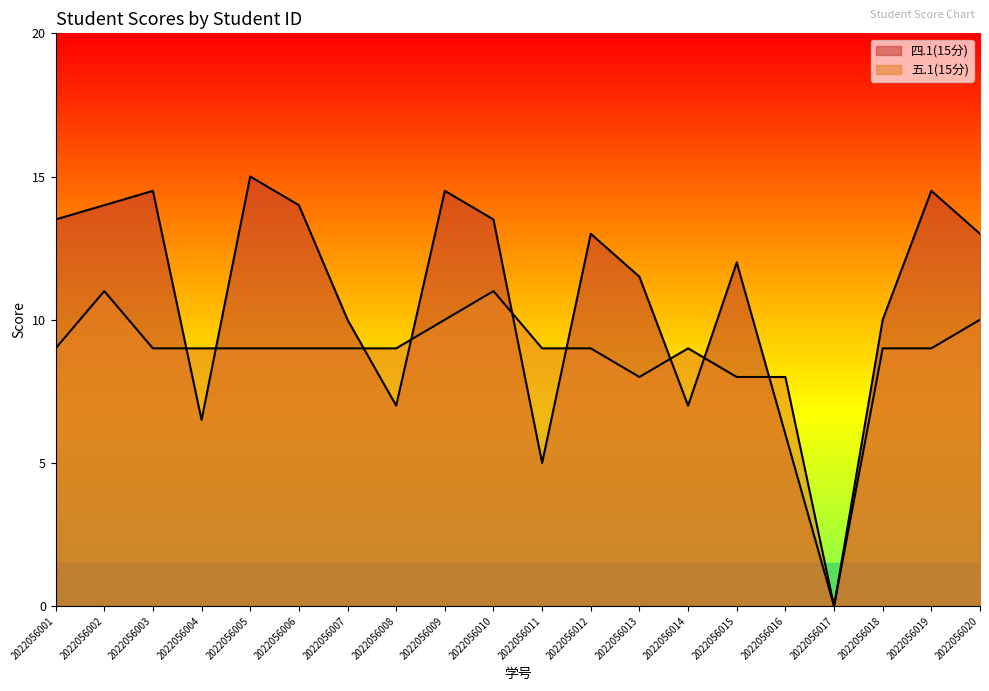

True or false: 四.1(15分) and 五.1(15分) cross at least once.

True